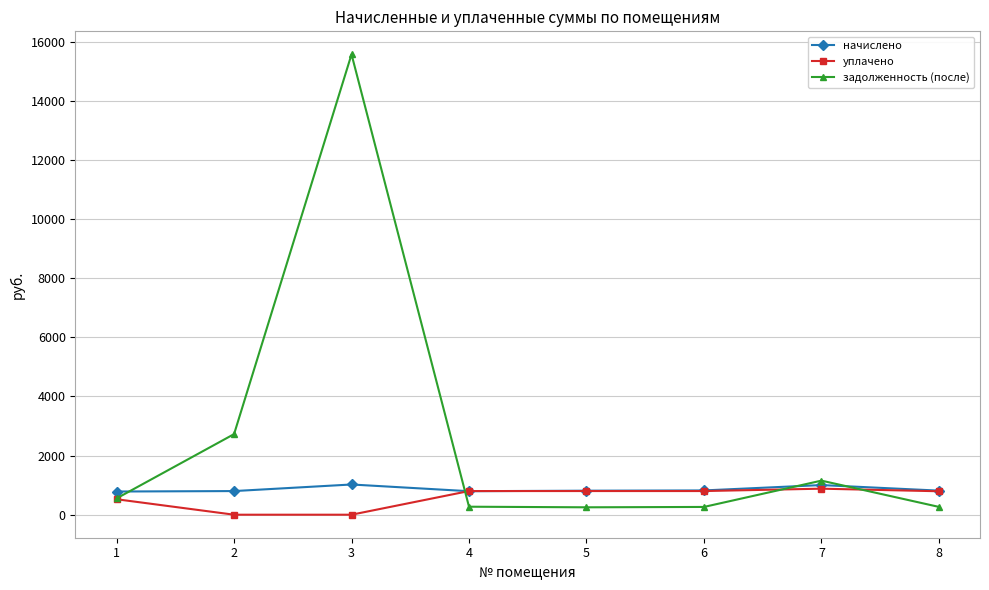

What is the greatest value displayed?

15566.9